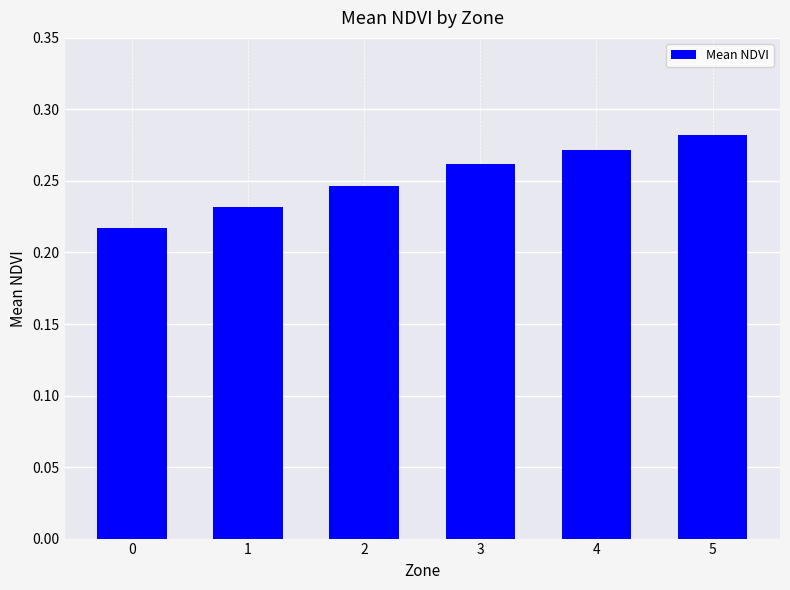

List the labels in order of value, largest first.

5, 4, 3, 2, 1, 0